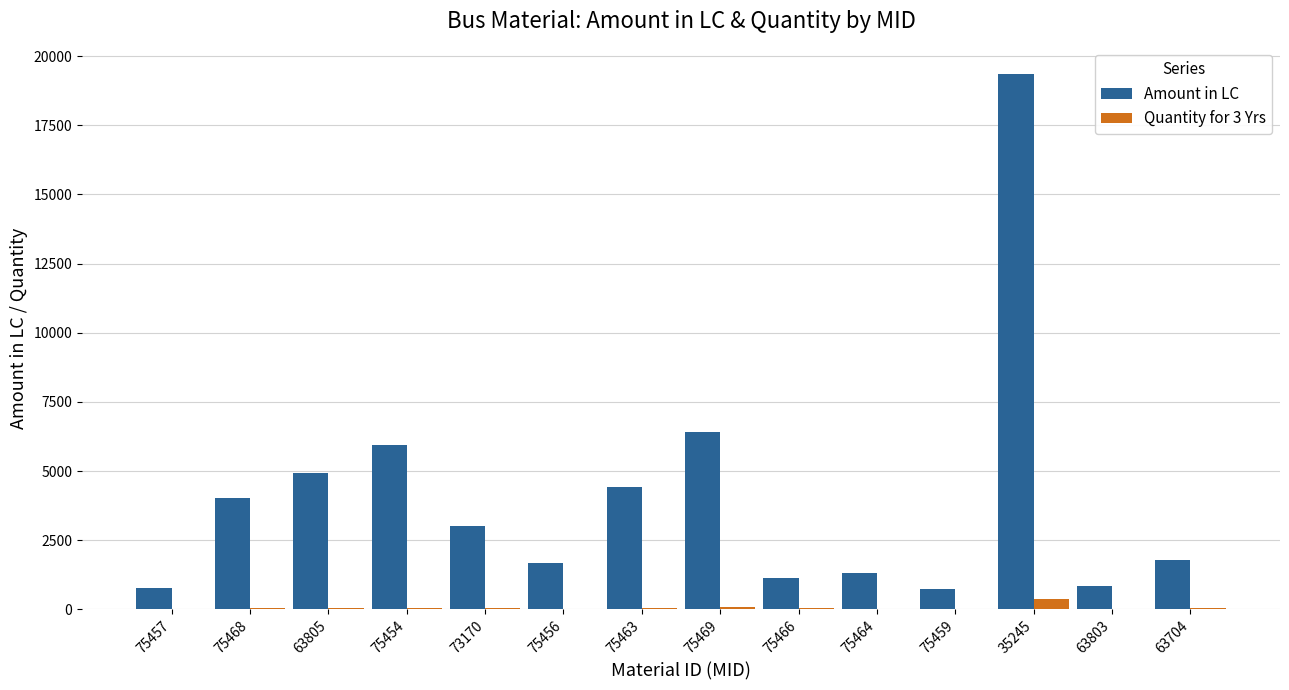

At which label is Amount in LC closest to 10040?

75469